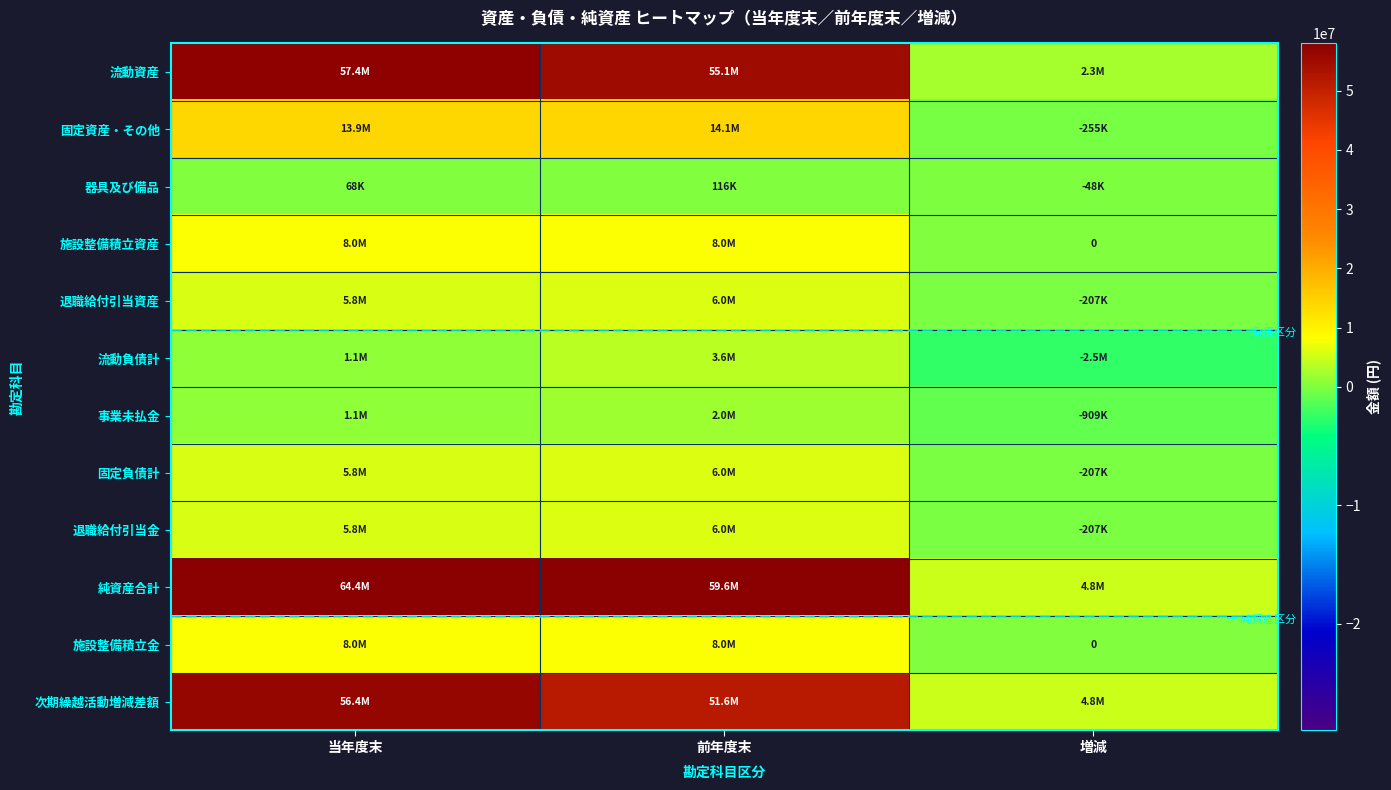

How many values in 施設整備積立資産 are above zero?

2